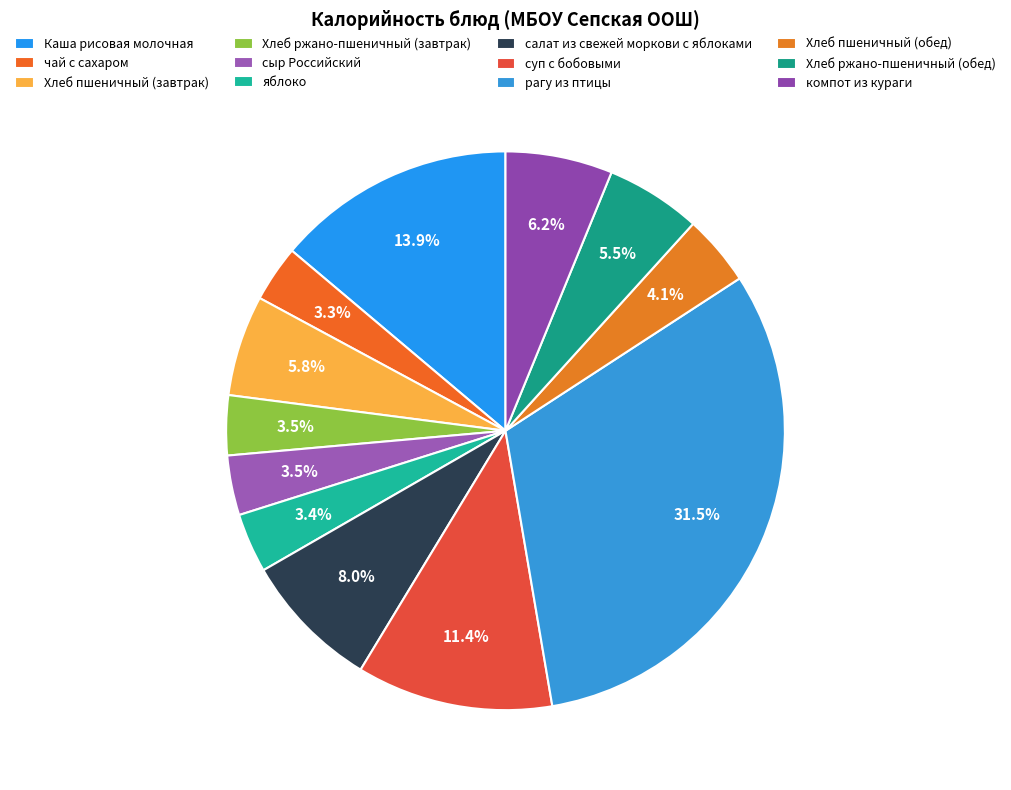

How many segments does this pie chart have?

12